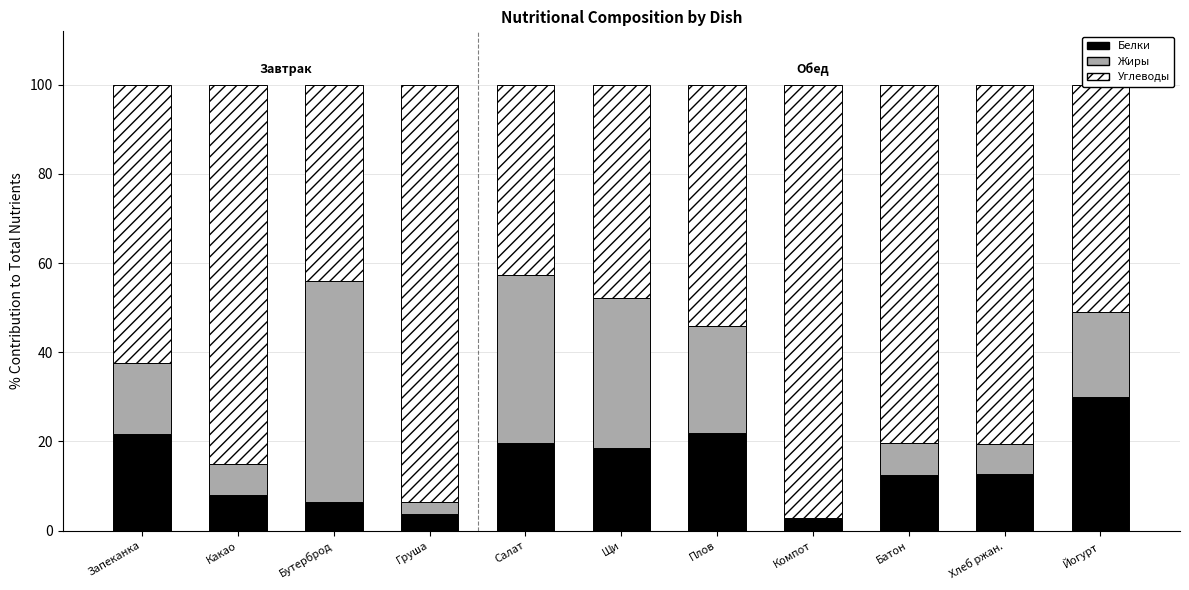

Which category has the highest value in the Белки series?

Йогурт